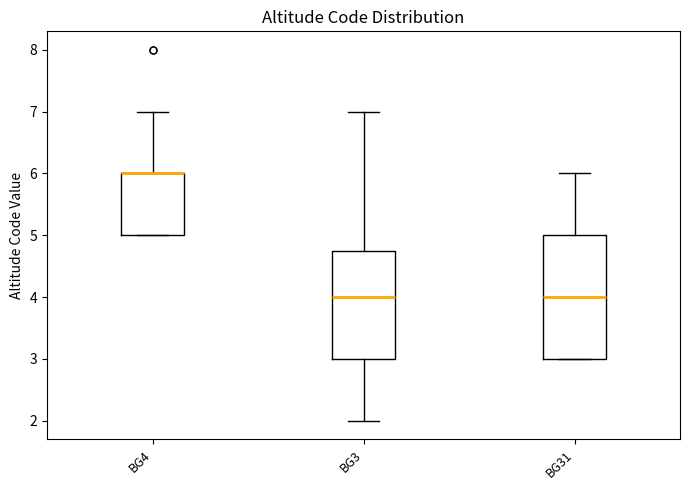

Reading left to right, transcribe this box plot: for each box, give where its median line is, the range the box spans, and where its two whiskers end, as read against the y-axis. The values are not printed on the chart, so give them approximately, as read against the axis.

BG4: median 6.0 (drawn on the box's upper edge), box 5.0 to 6.0, whiskers 5.0 to 7.0
BG3: median 4.0, box 3.0 to 4.8, whiskers 2.0 to 7.0
BG31: median 4.0, box 3.0 to 5.0, whiskers 3.0 to 6.0